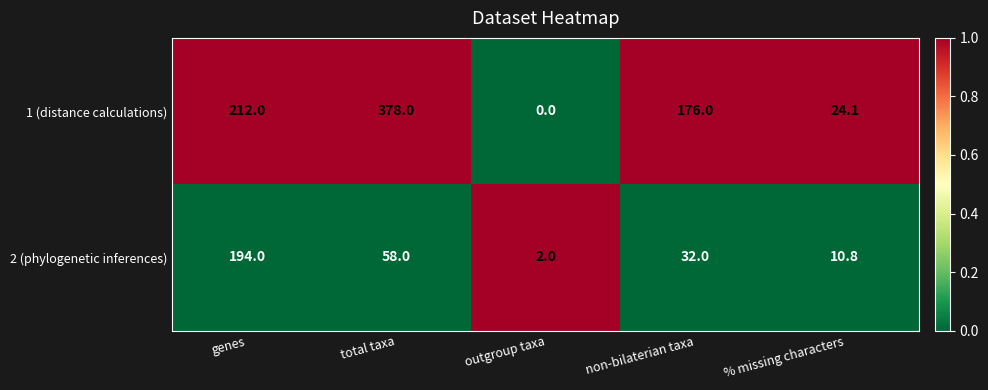

At which category is the sum across all series the highest?

total taxa